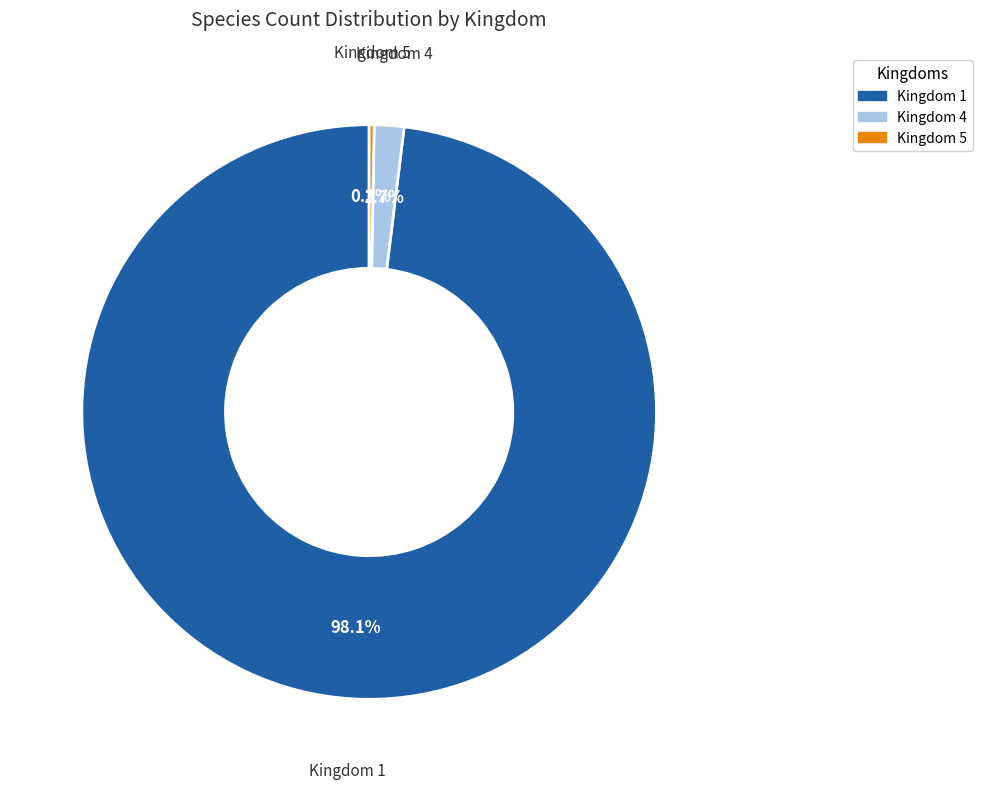

Is there a majority slice in this chart?

Yes